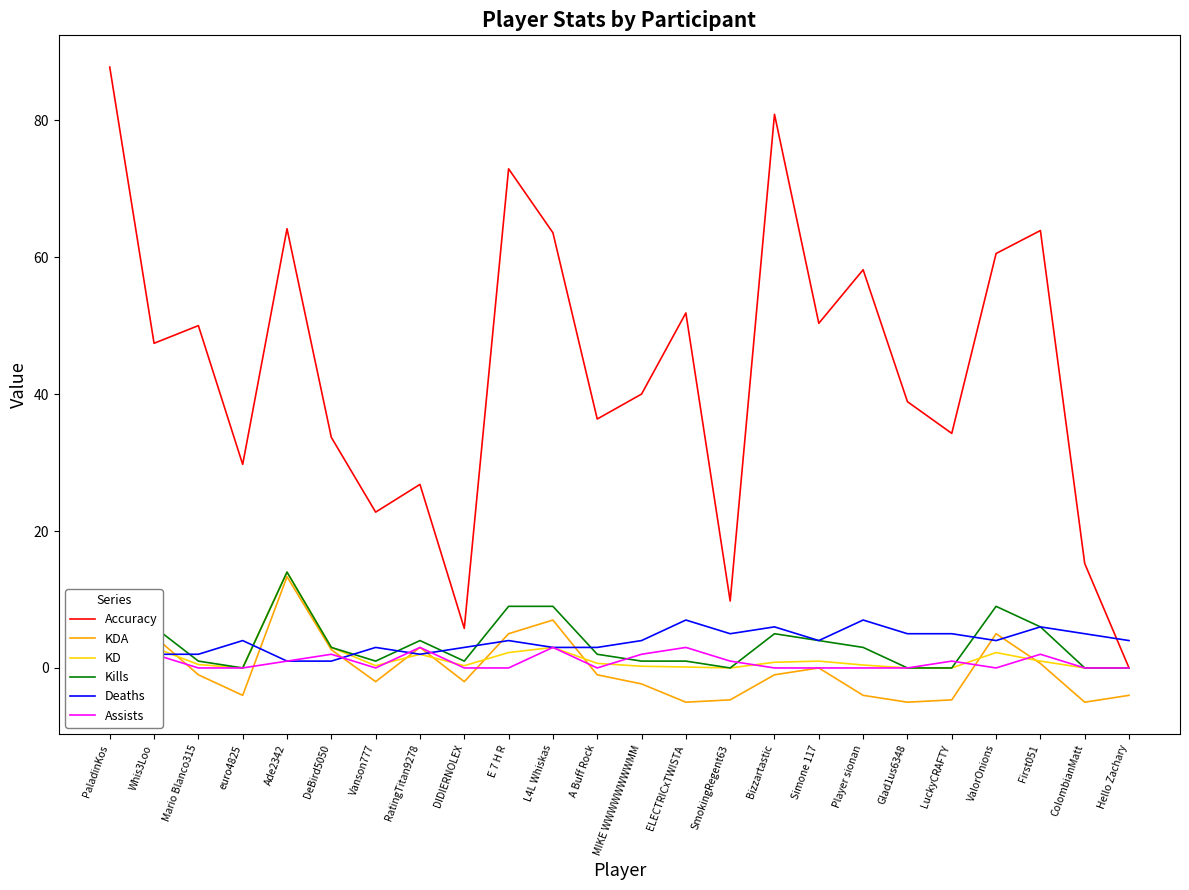

What is the difference between the maximum and minimum values in the Kills series?

14.0